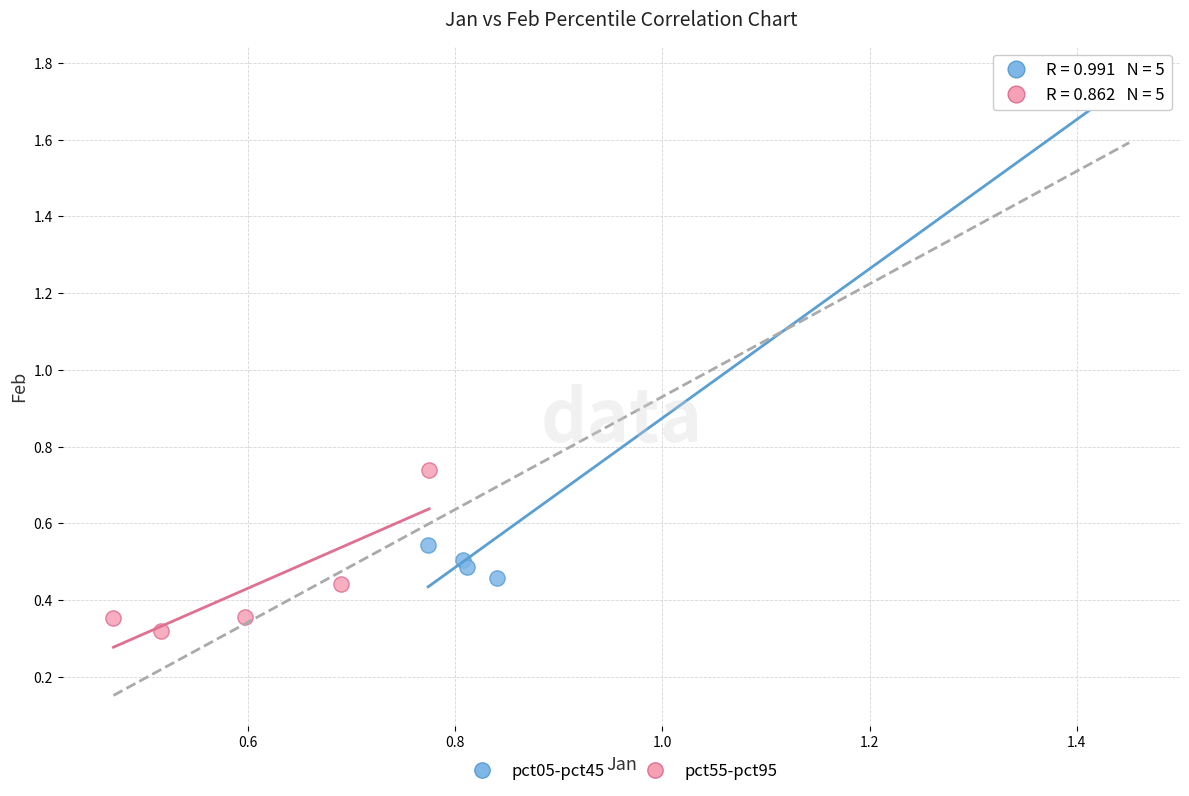

What are all the series names shown in the legend?

pct05-pct45, pct55-pct95